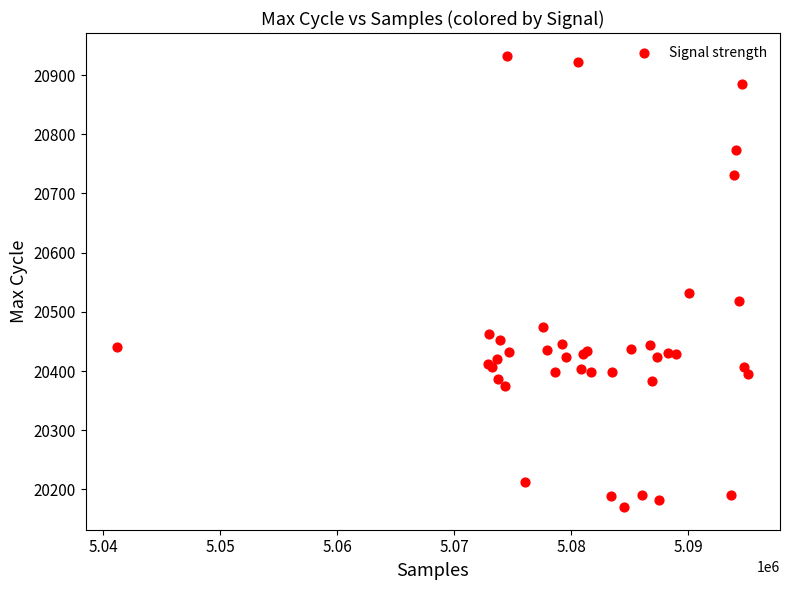

What Y value in the scatter plot is closest to 20551?

20532